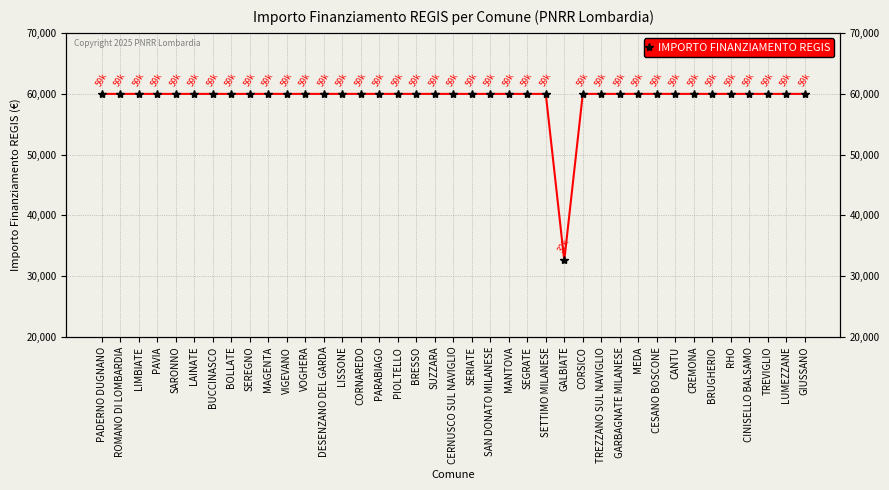

Is it true that the value at VOGHERA is 59966?

True